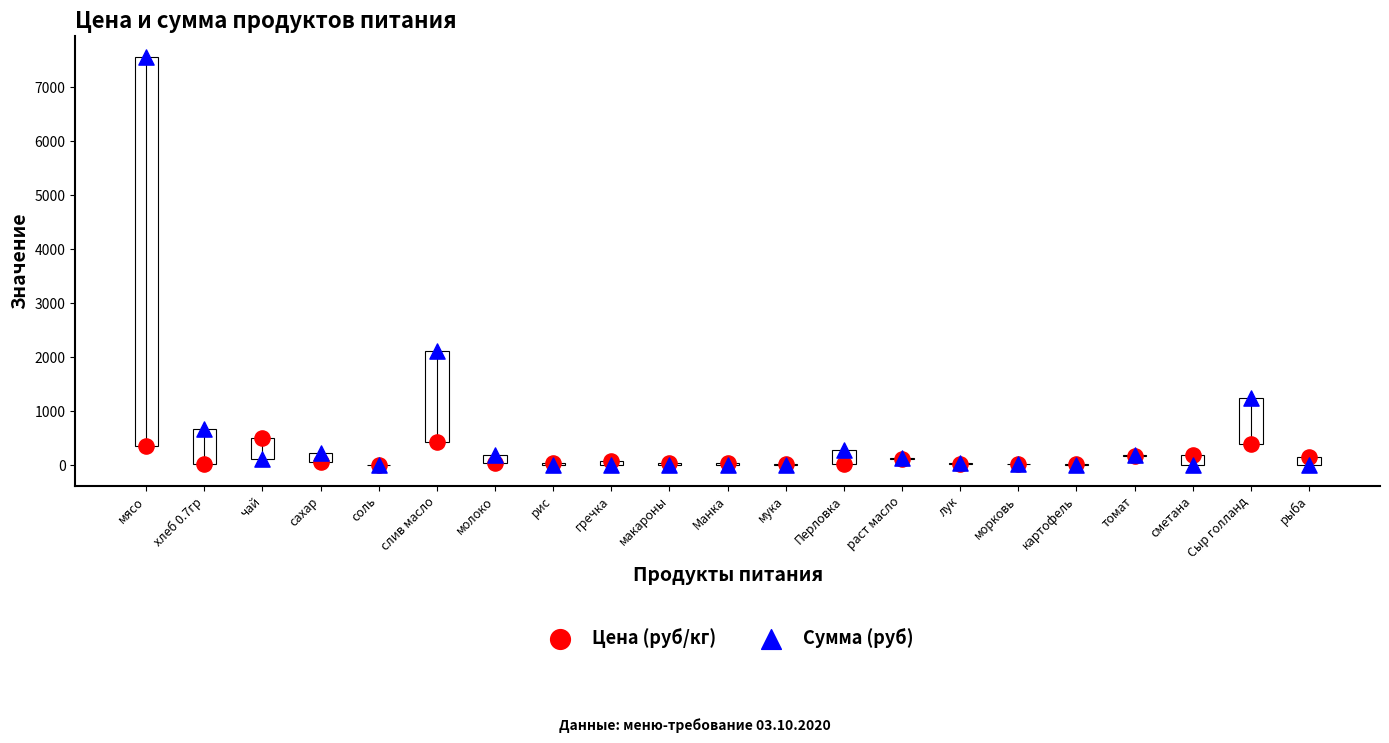

Across all series, what Y value is closest to 3780?

2106.7